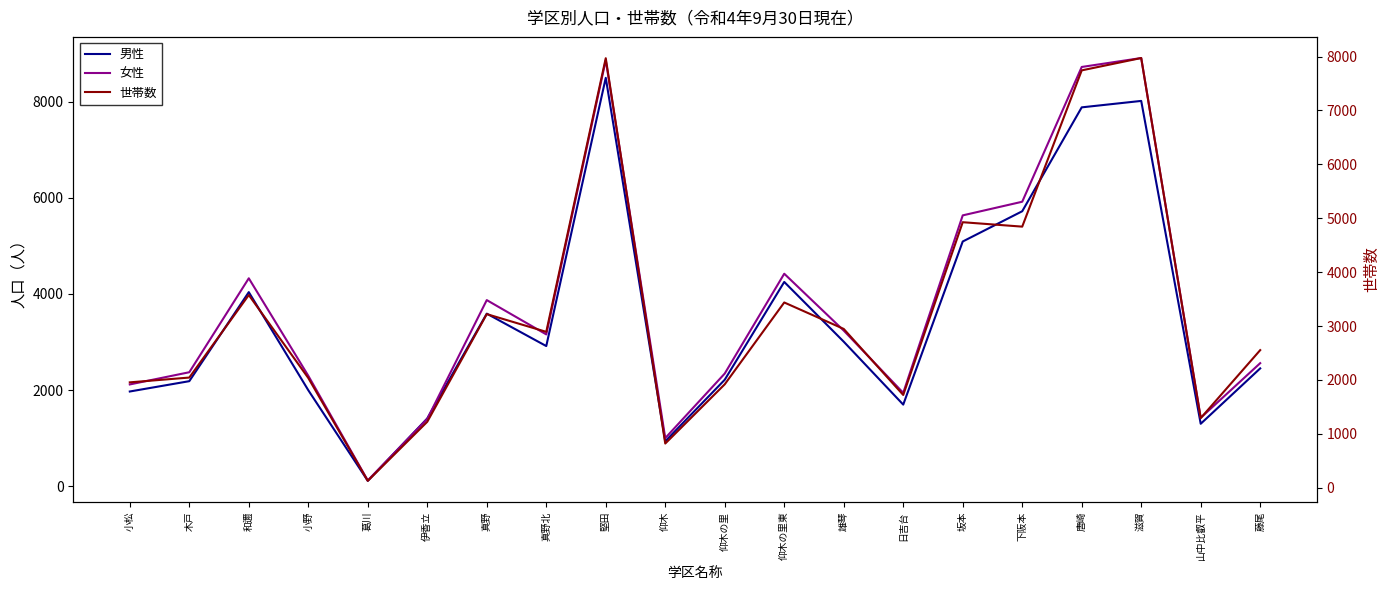

List the series in order of their peak value, lowest first.

世帯数, 男性, 女性